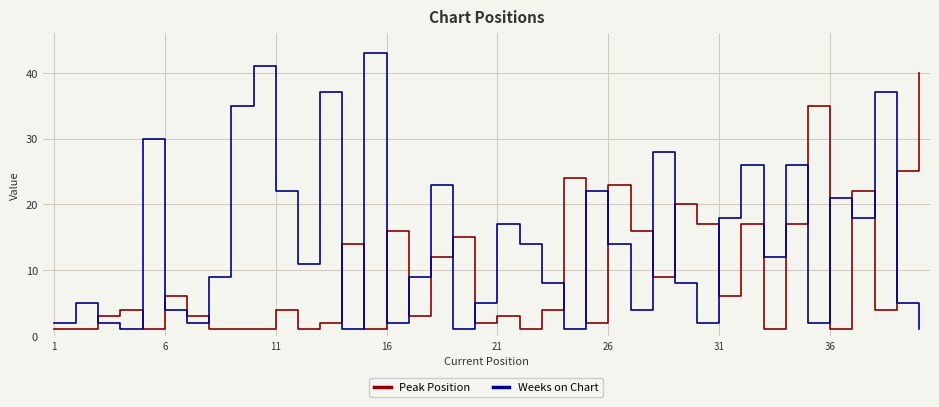

True or false: Peak Position and Weeks on Chart intersect in this chart.

True